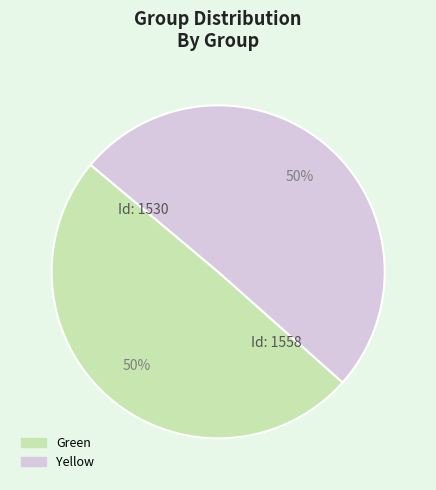

Count the number of slices in the pie.

2